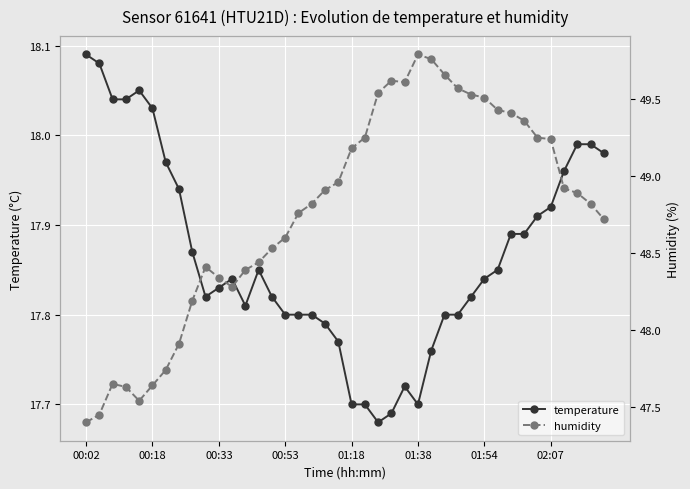

The value of temperature at 01:18 is 17.7. True or false?

True